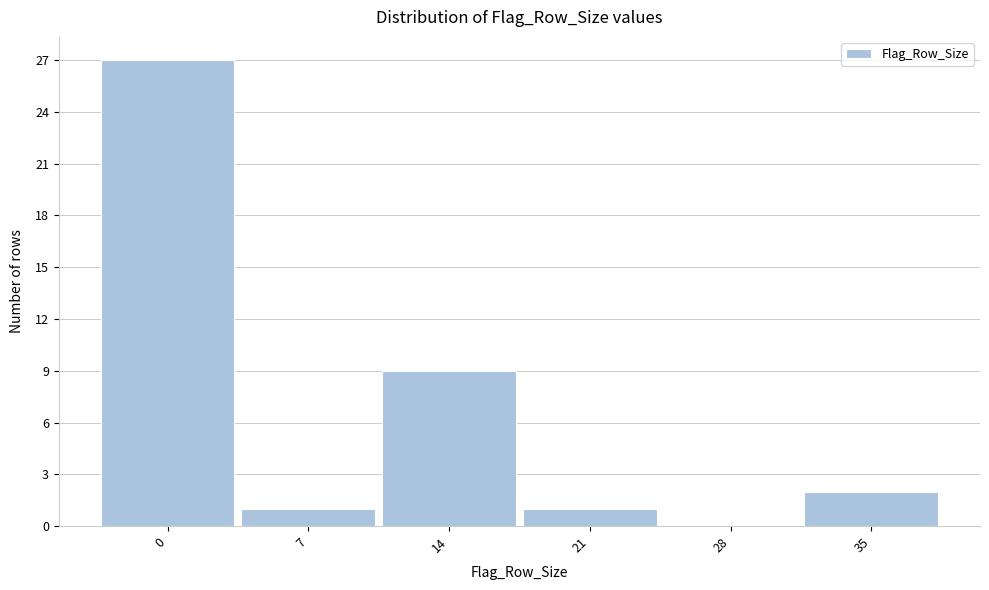

Reading left to right, what are all the values shown in this chart?

0=27	7=1	14=9	21=1	28=0	35=2